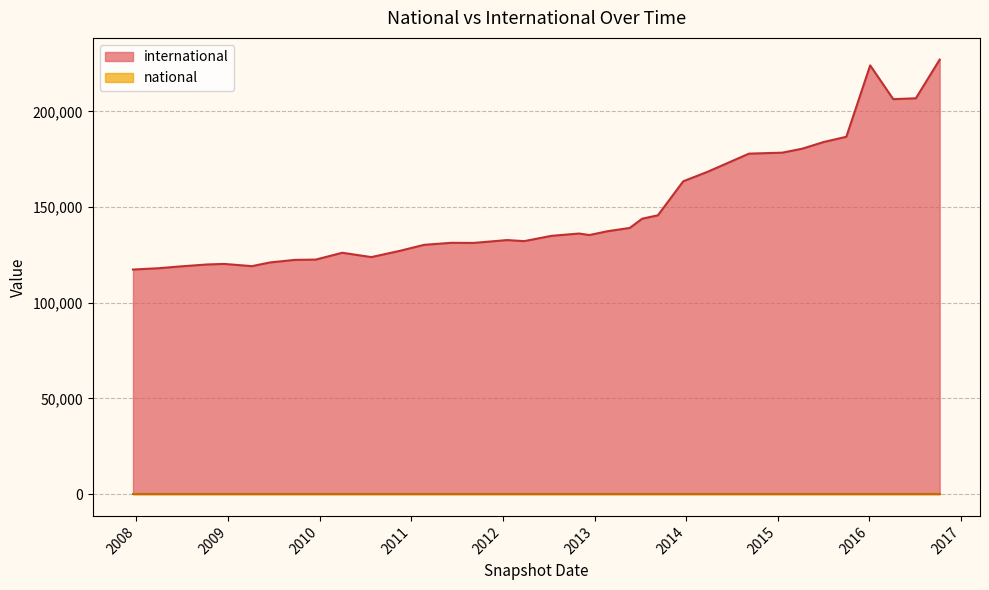

True or false: international and national intersect in this chart.

False